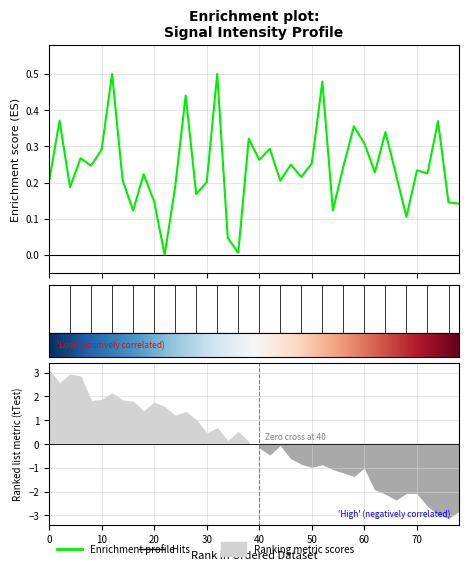

The chart shows a value of 0.4 at 23. True or false?

False